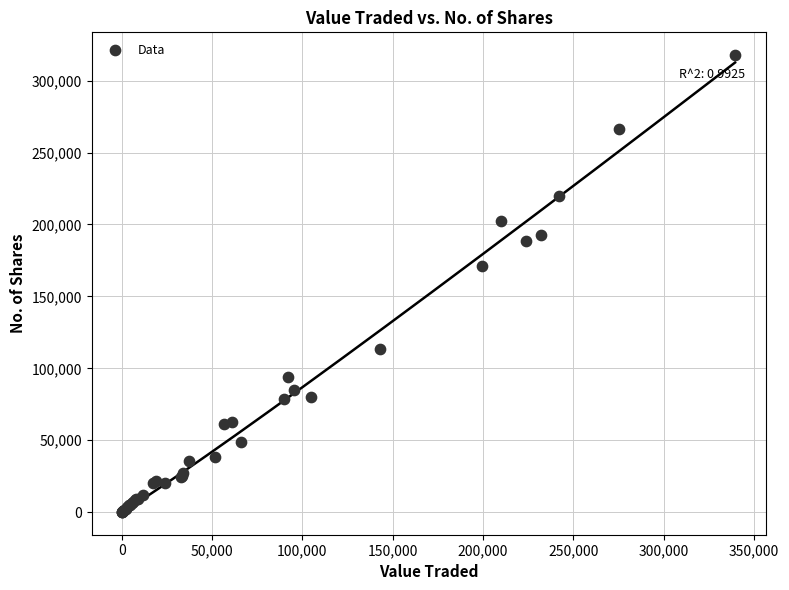

What Y value in the scatter plot is closest to 159017?

171221